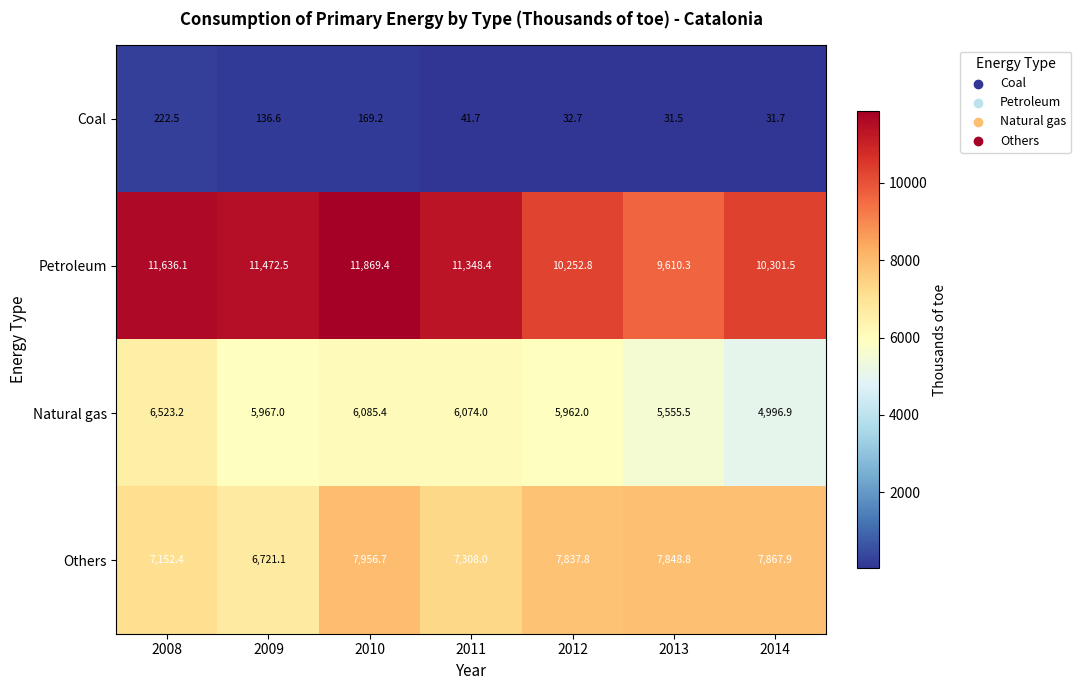

At how many categories does at least one series exceed 8066?

7